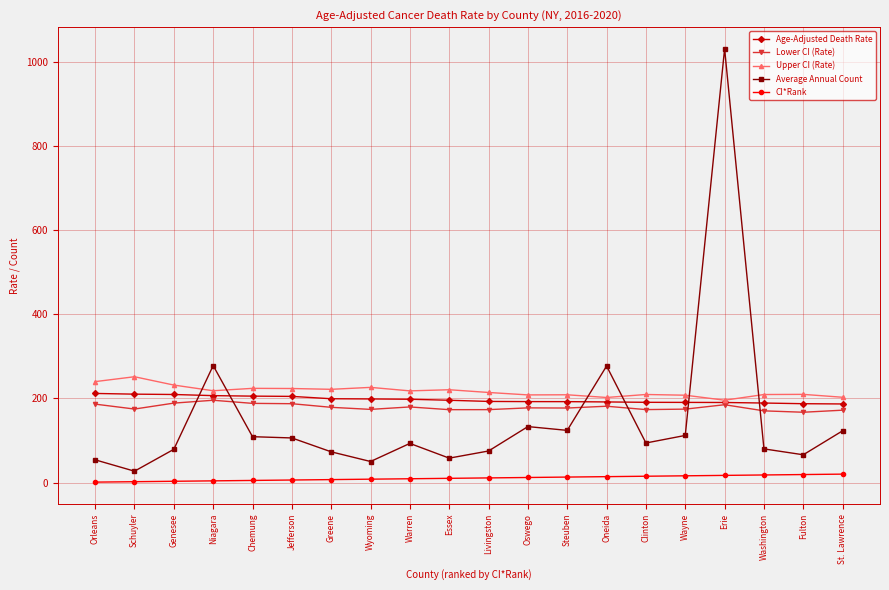

What is the value of the Age-Adjusted Death Rate point at the 4th from the left?

206.6